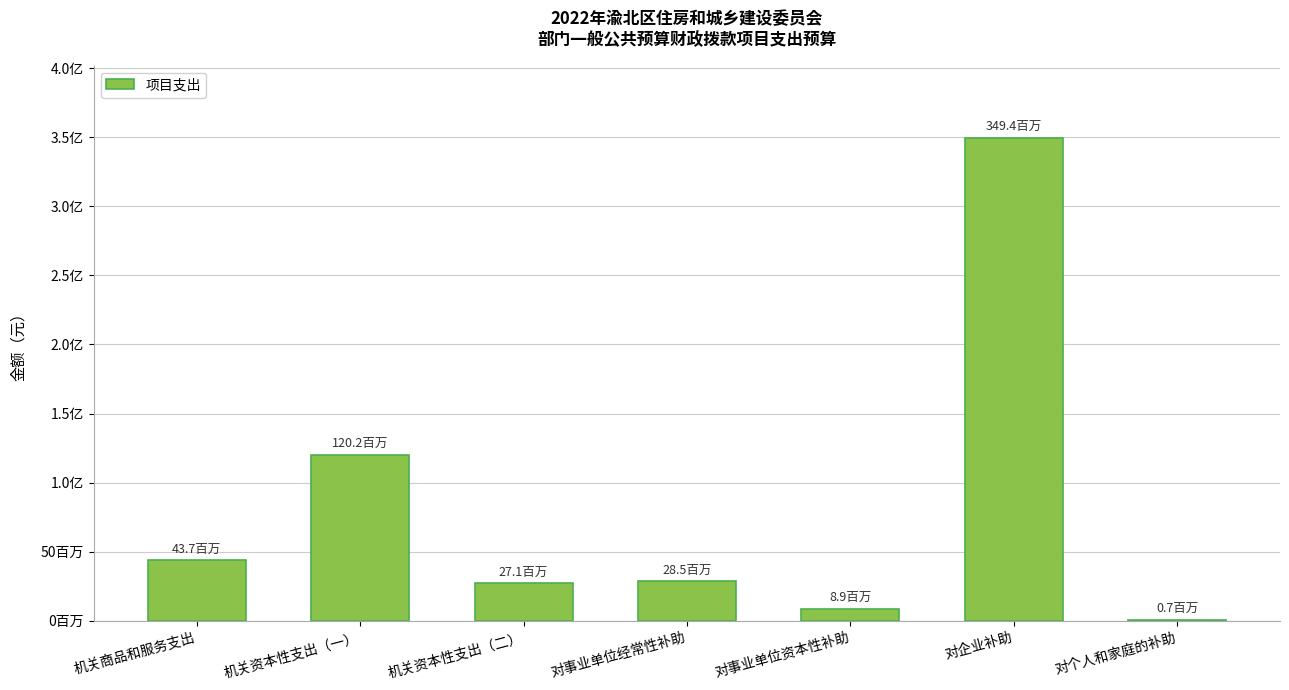

What is the label of the 6th bar from the right?

机关资本性支出（一）